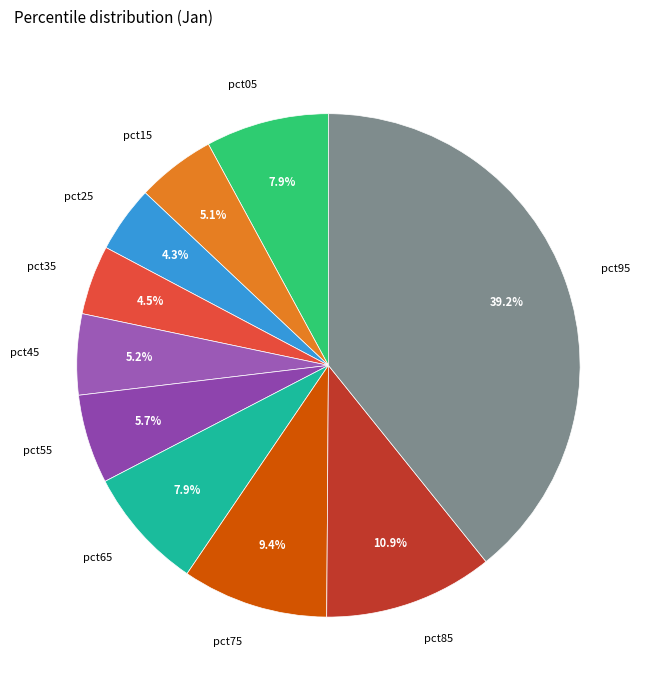

To the nearest percent, what percentage of the pie is pct95?

39%